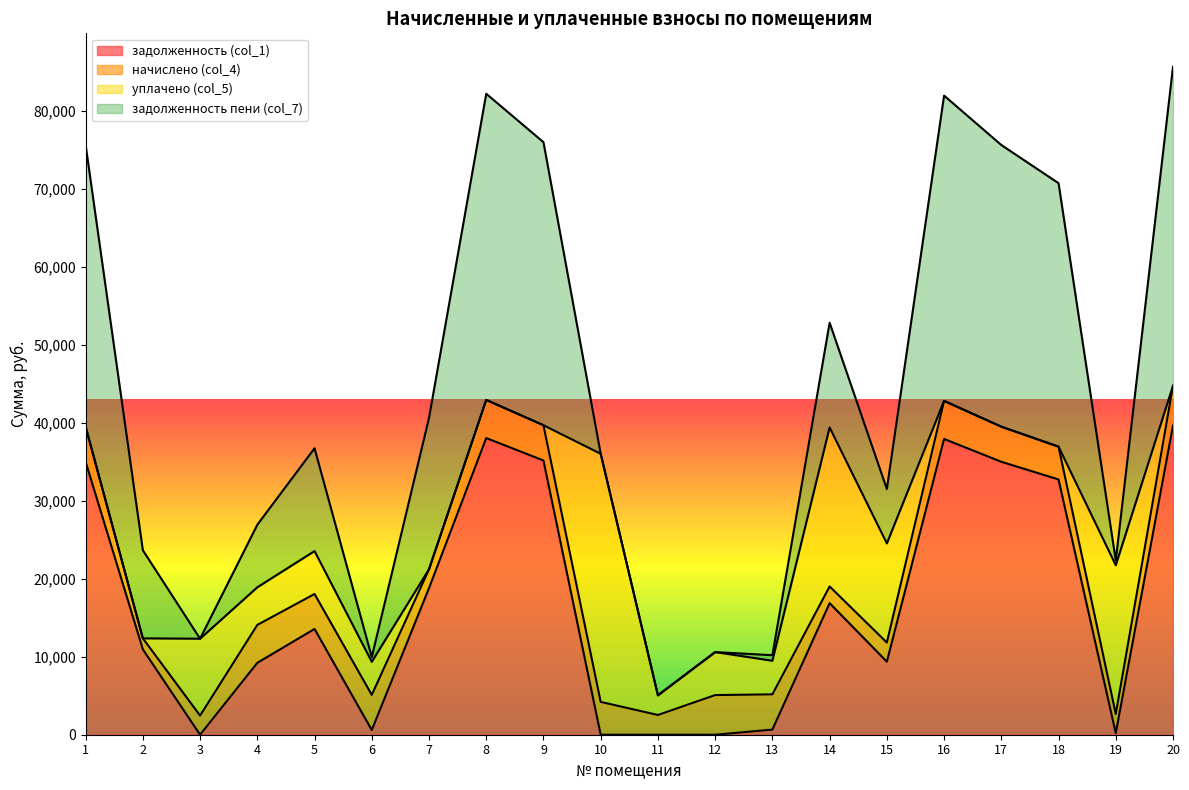

Does the chart display data point markers on the line(s)?

No